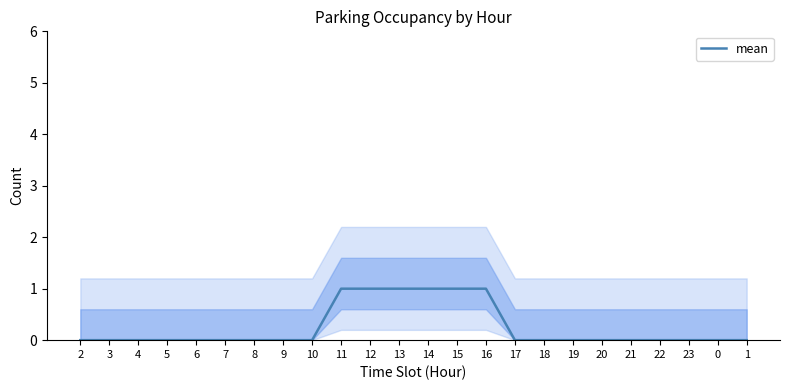

Is it true that the value at 8 is 0?

True